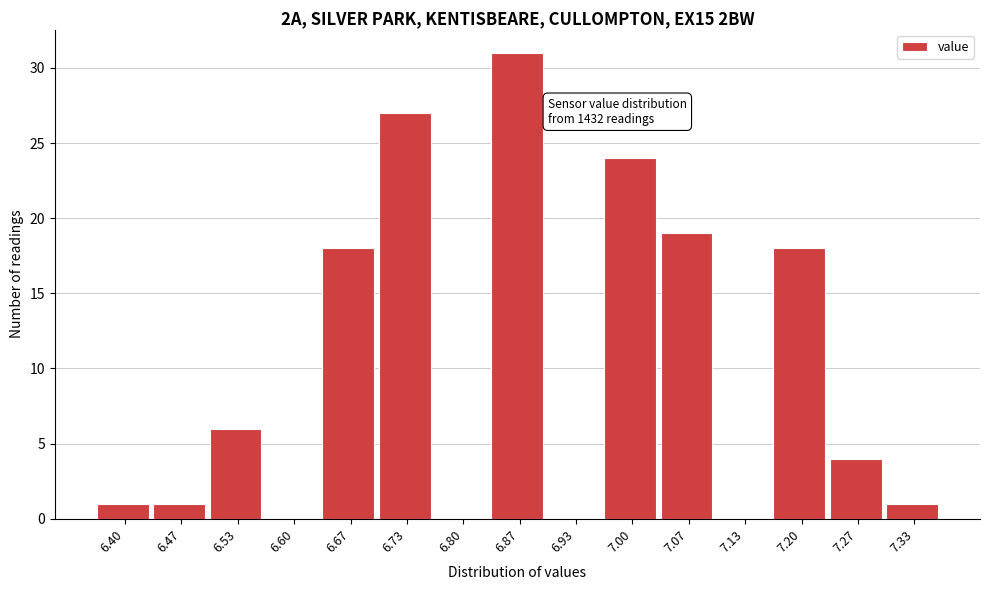

Reading right to left, transcribe all the data shown in this chart.

7.33=1	7.27=4	7.20=18	7.13=0	7.07=19	7.00=24	6.93=0	6.87=31	6.80=0	6.73=27	6.67=18	6.60=0	6.53=6	6.47=1	6.40=1